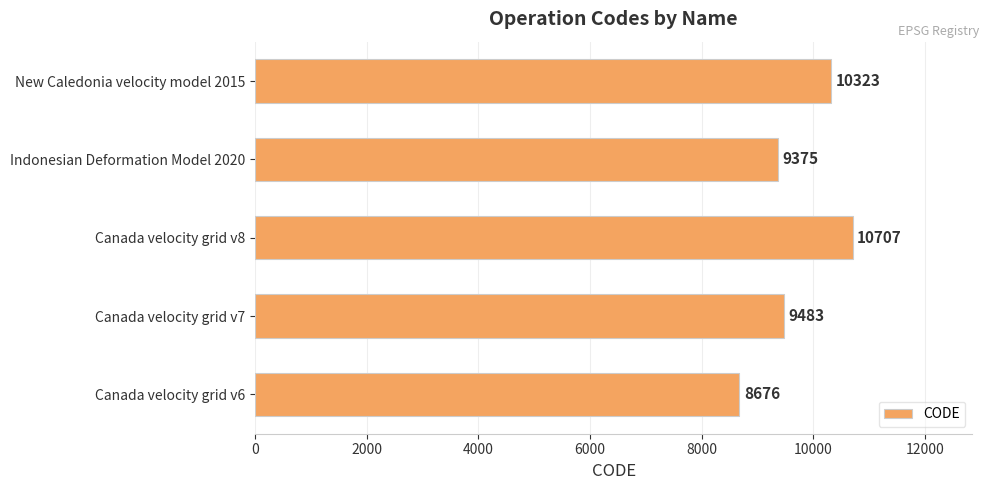

What is the change in value from Canada velocity grid v6 to New Caledonia velocity model 2015?

+1647